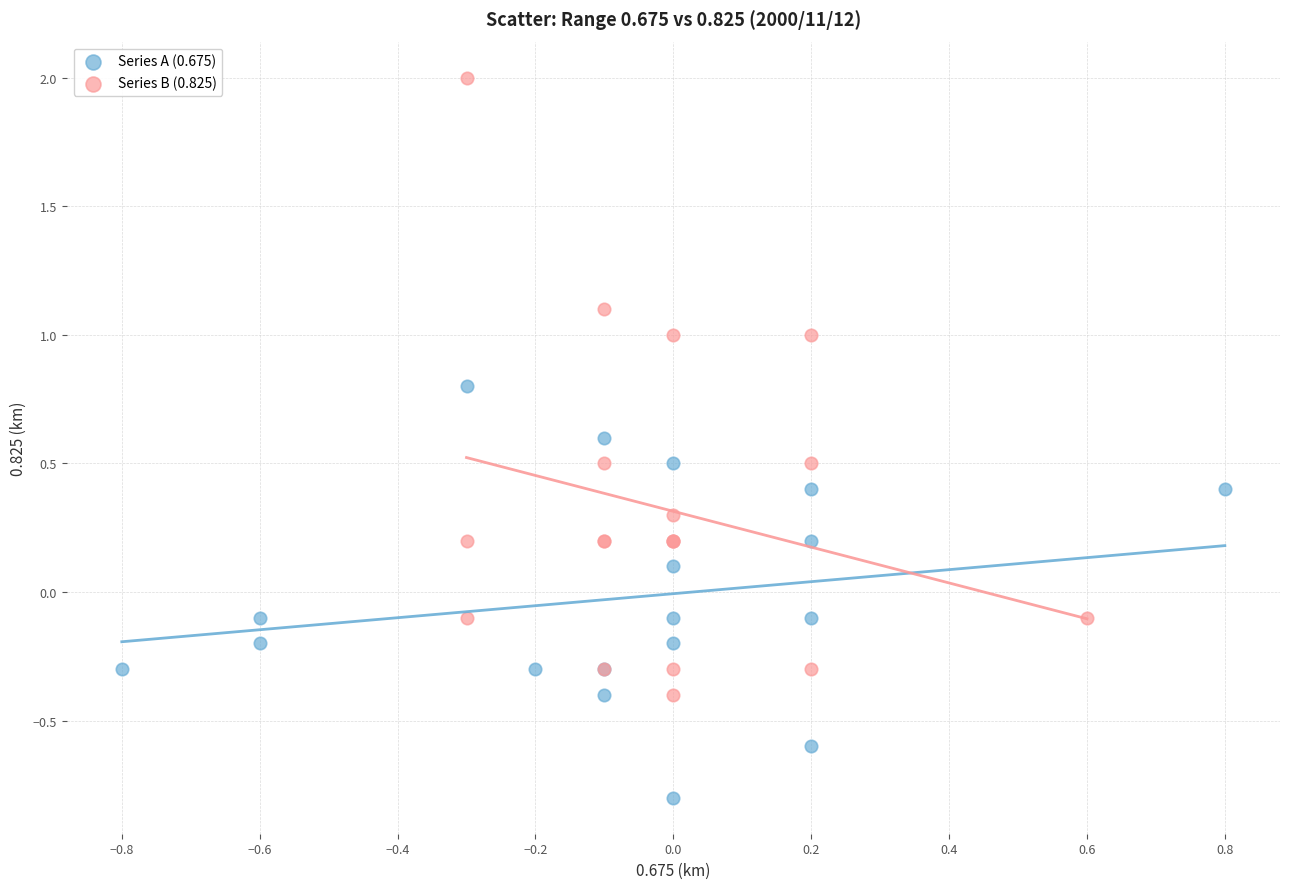

Which series reaches the minimum Y coordinate?

Series A (0.675)